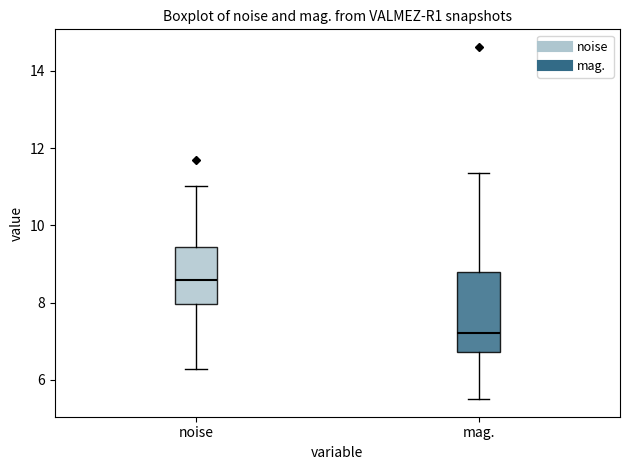

Where is the lower edge of the box for mag. on the y-axis? The values are not printed on the chart, so give them approximately, as read against the axis.

6.8